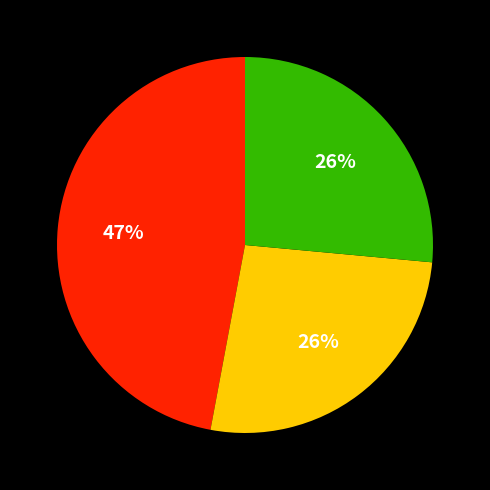

Does any single category account for the majority?

No